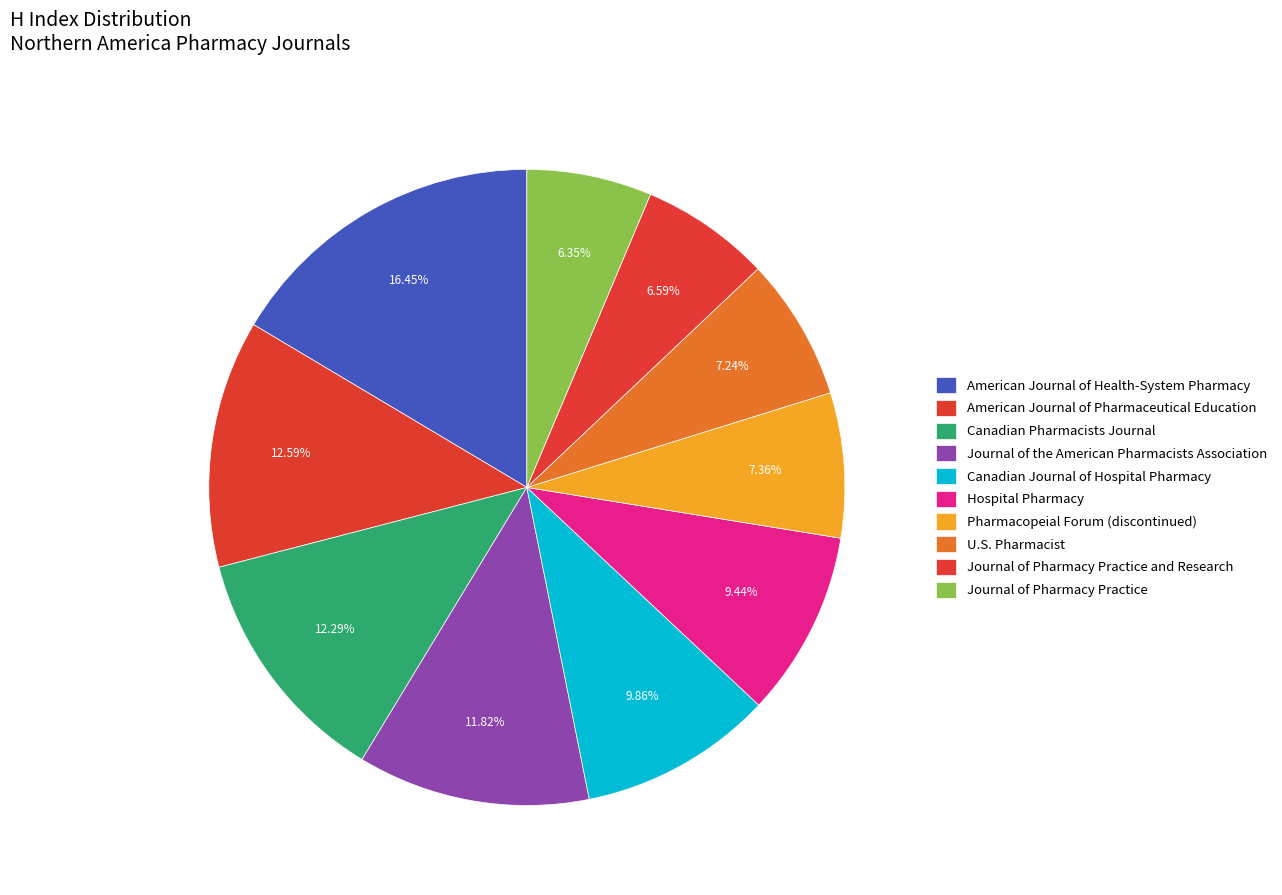

Which category has the smallest portion of the pie?

Journal of Pharmacy Practice